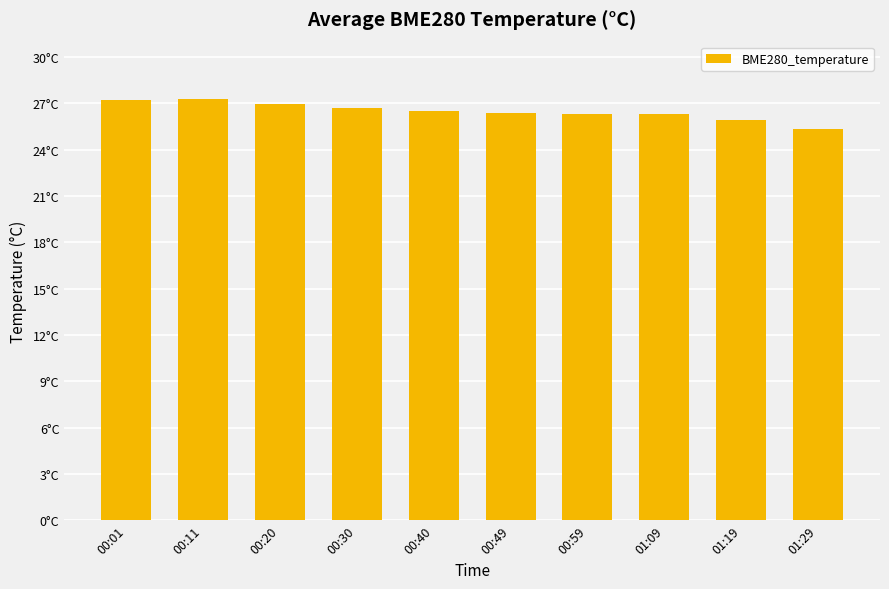

Which label corresponds to the smallest value in the chart?

01:29